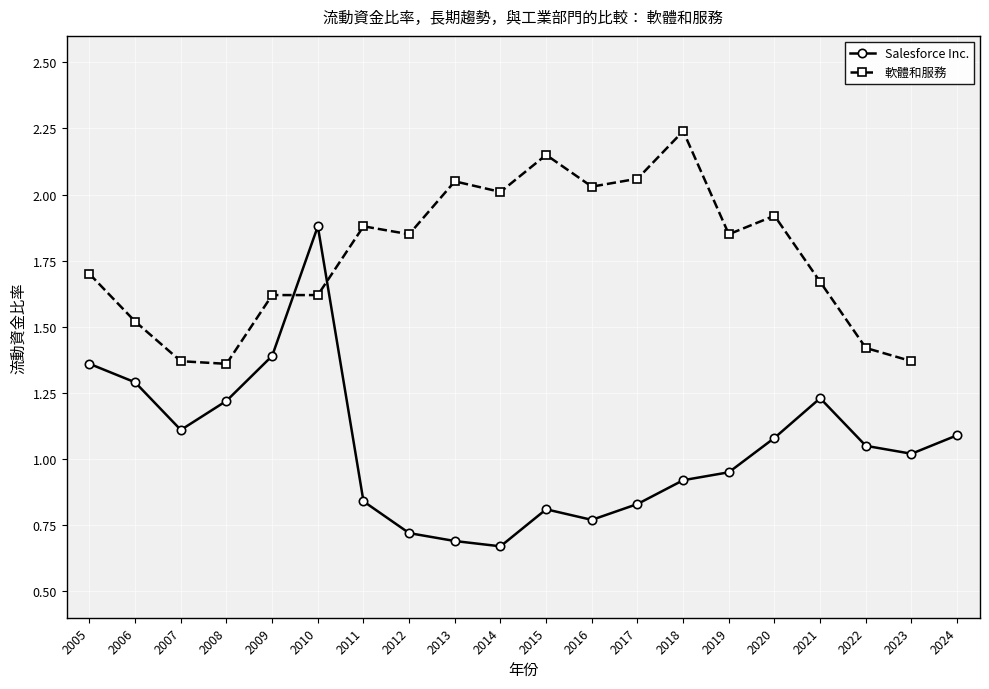

True or false: the data shows 0.4 at 2021.

False